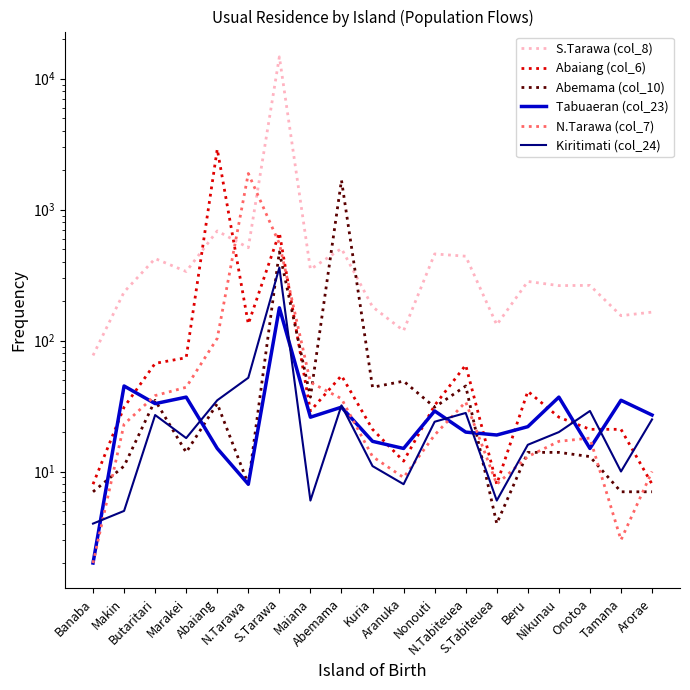

Which has a higher value, Tamana or Abaiang?

Abaiang